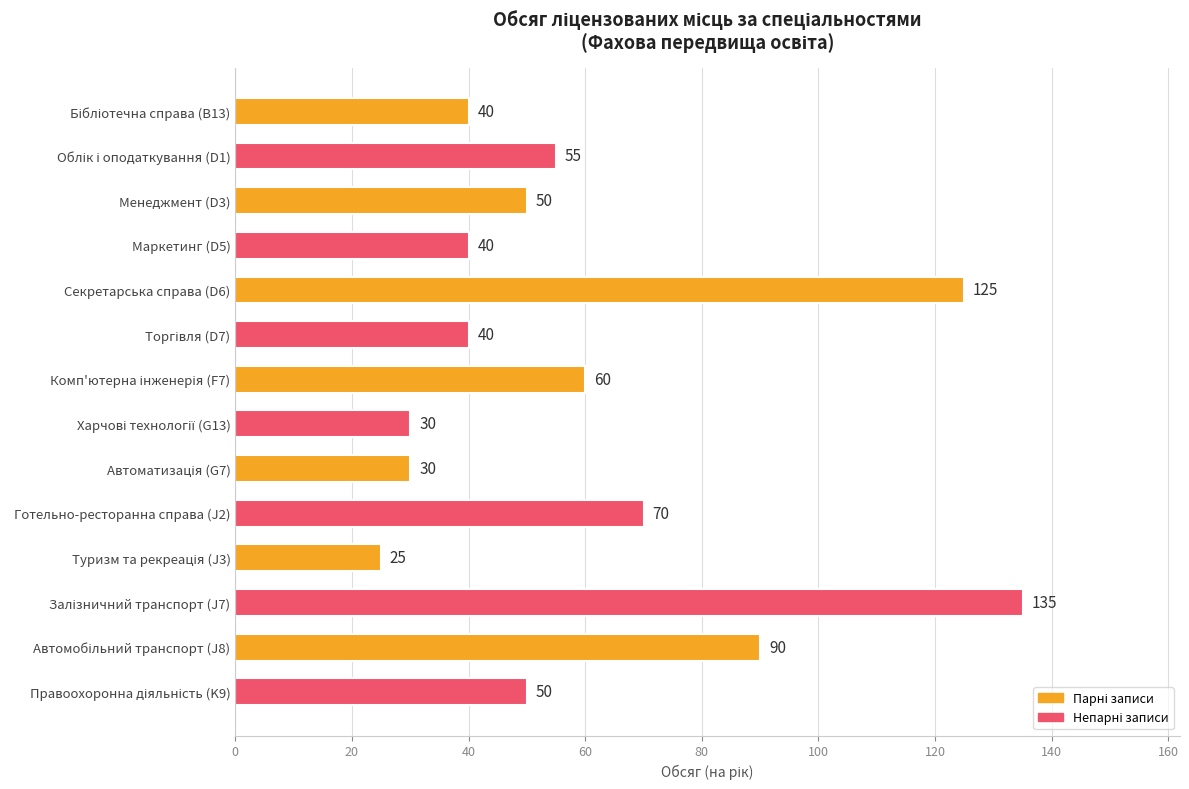

What is the difference between the maximum and minimum values?

110